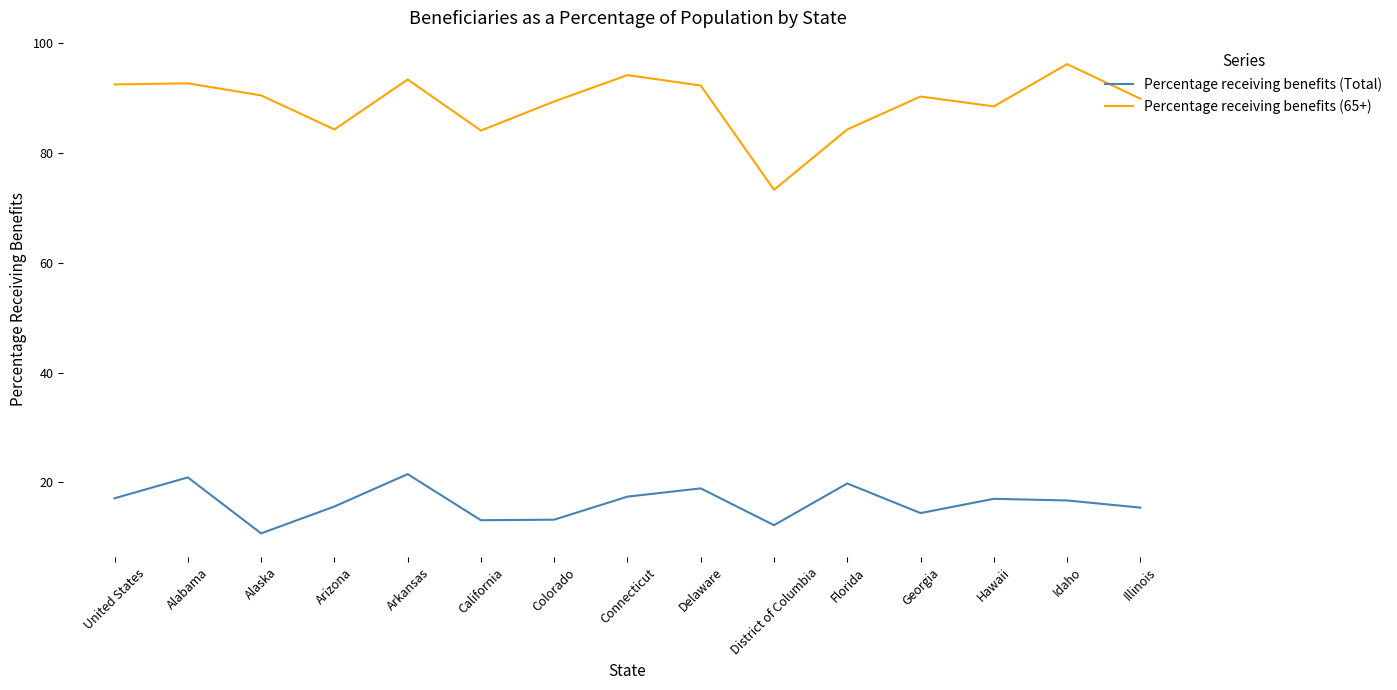

True or false: Percentage receiving benefits (65+) and Percentage receiving benefits (Total) cross at least once.

False